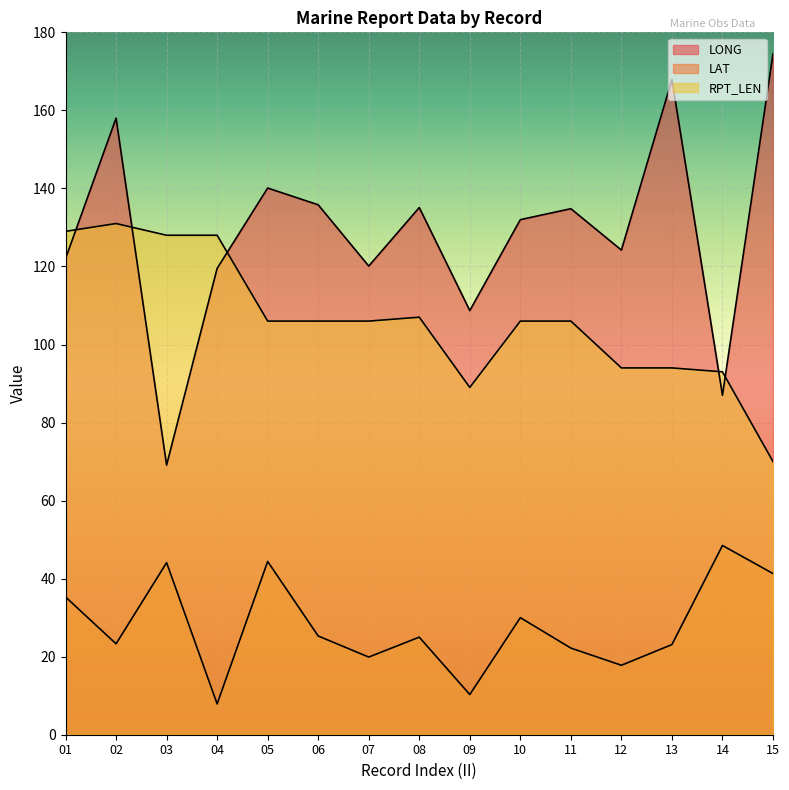

How many series are shown in this chart?

3